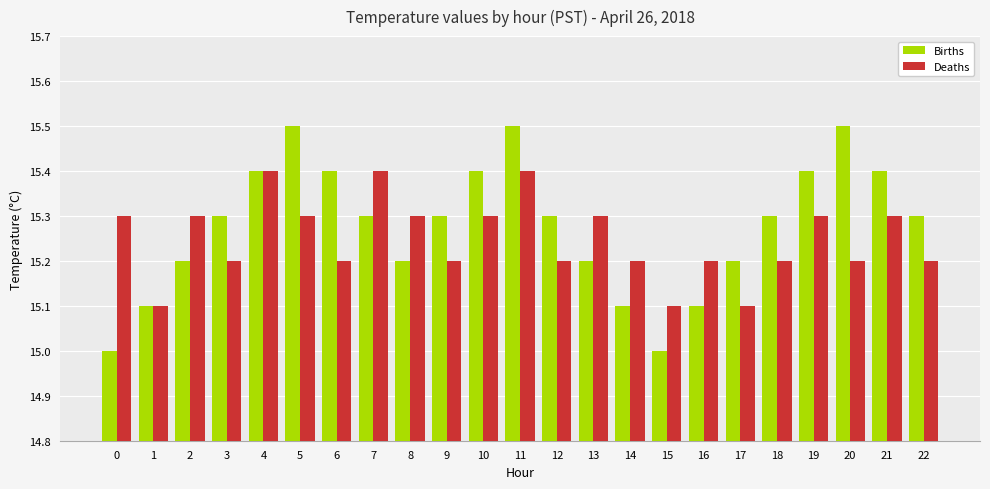

Which series has the largest range (max minus min)?

Births